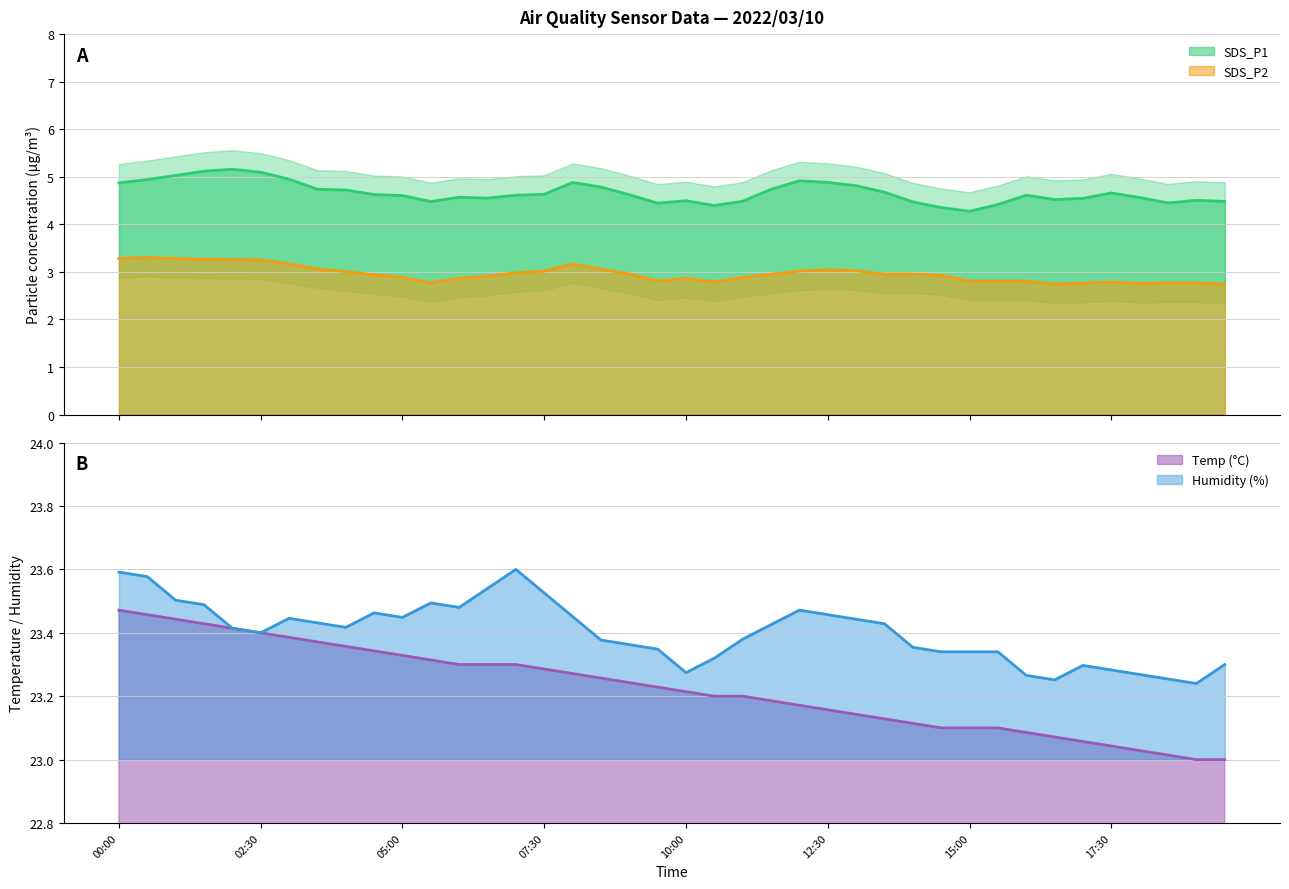

True or false: SDS_P2 and SDS_P1 intersect in this chart.

False